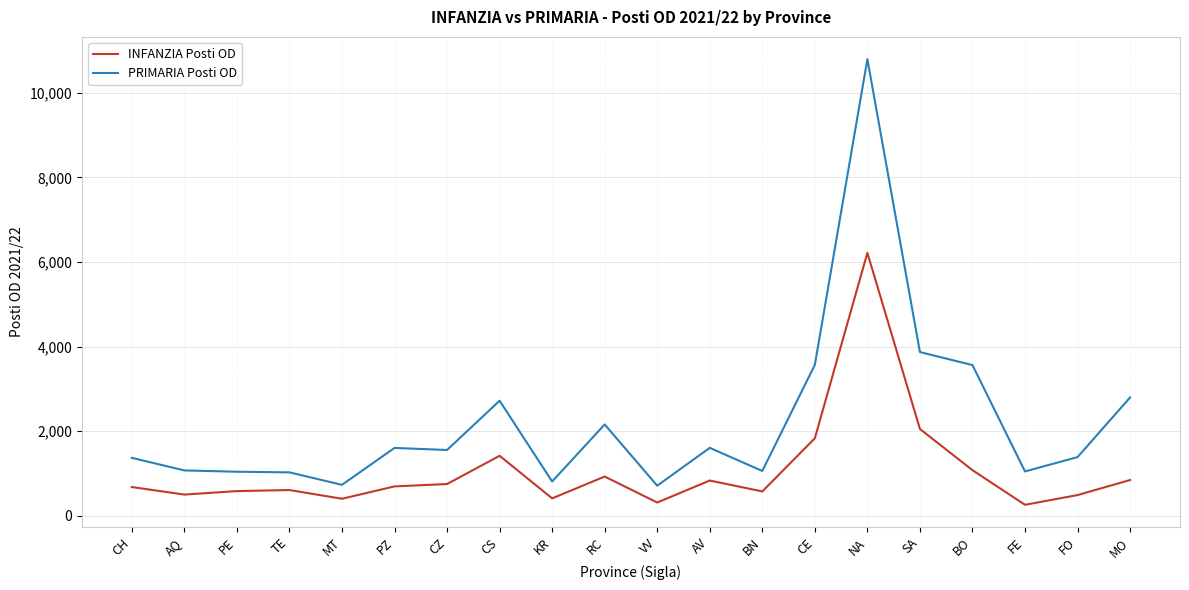

What is the total value across all series at MO?

3640